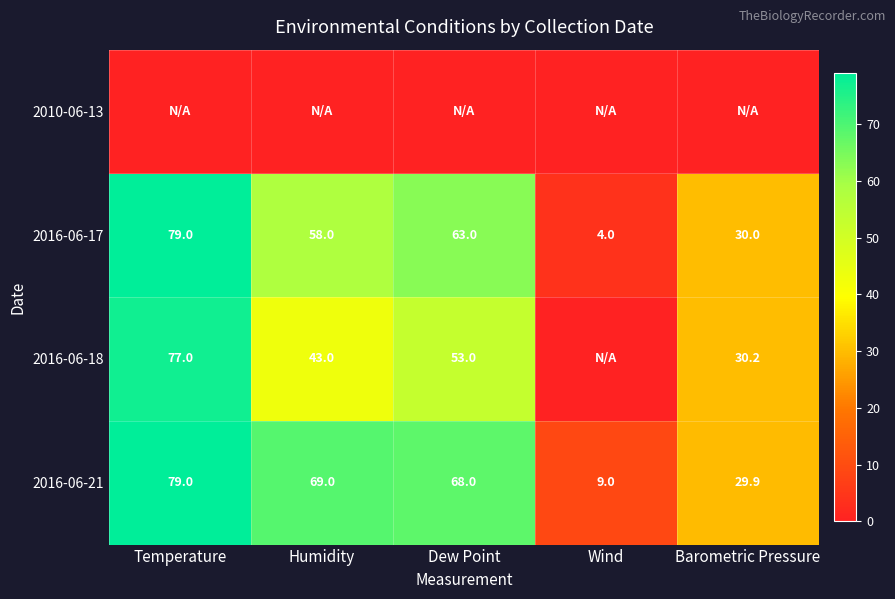

At which label does 2016-06-17 first exceed 58?

Temperature